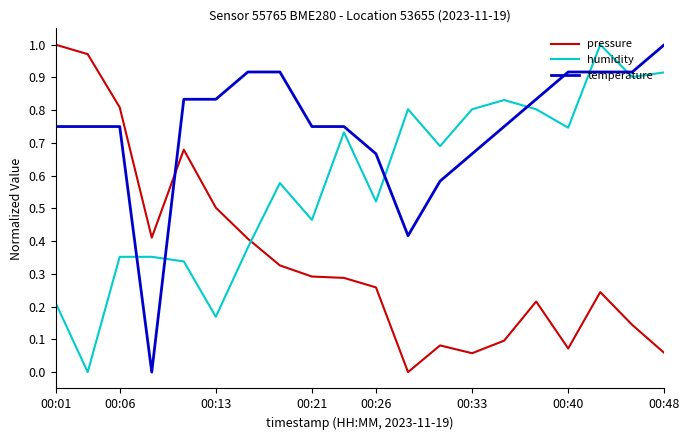

List the series in order of their overall mean, lowest first.

pressure, humidity, temperature